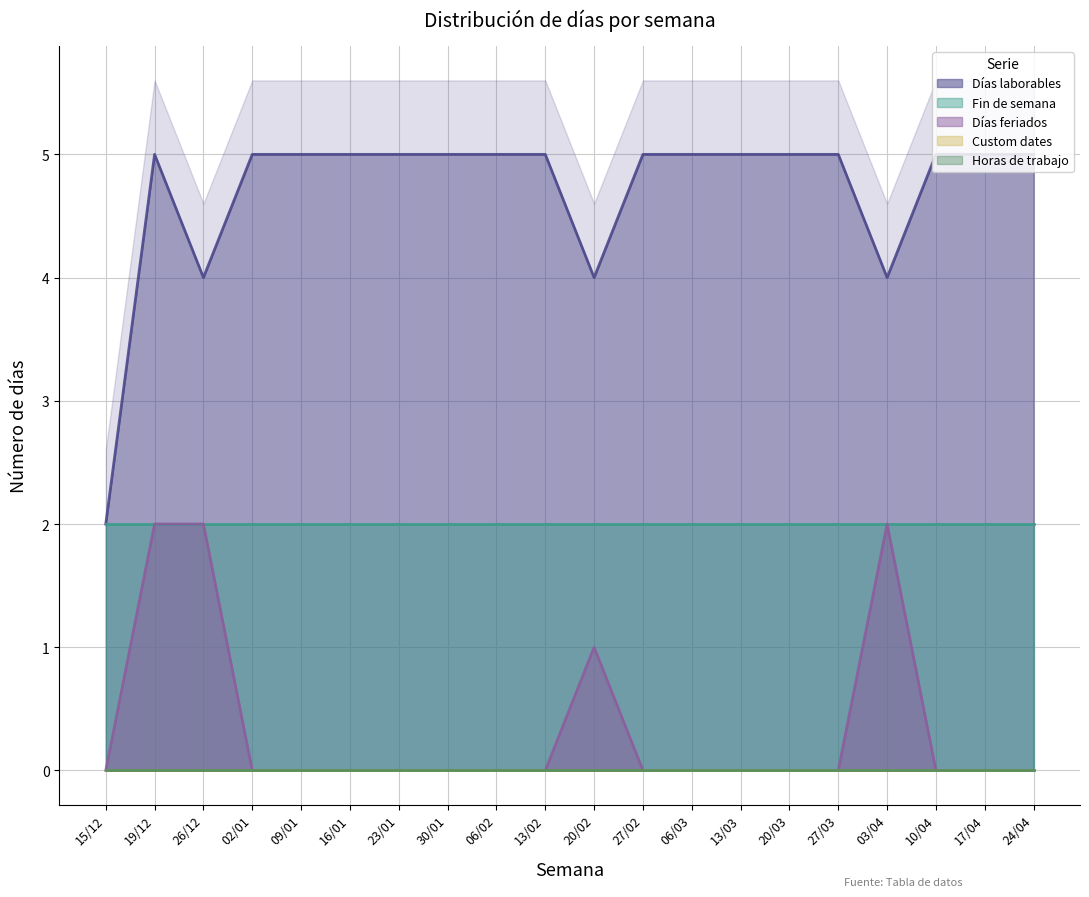

Which has a higher value, 13/02 or 30/01?

13/02